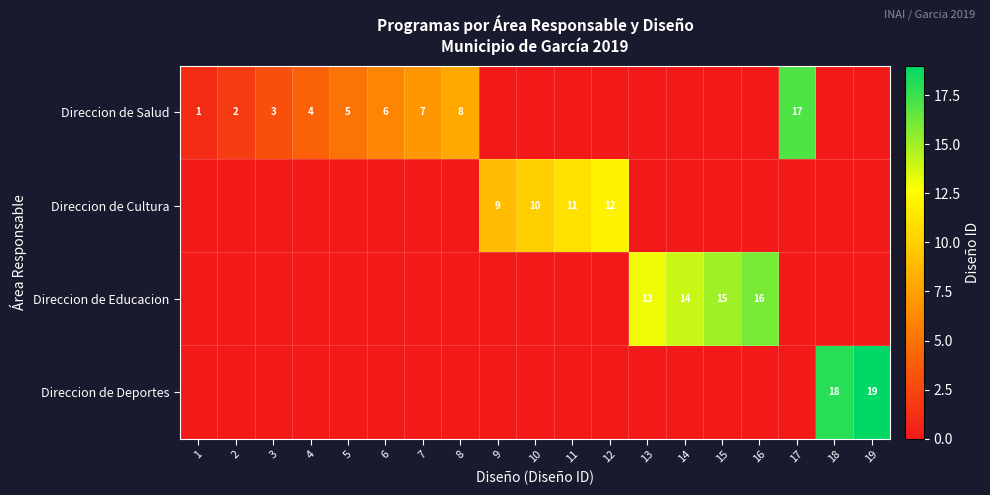

The Direccion de Salud series shows 1 at 1. True or false?

True